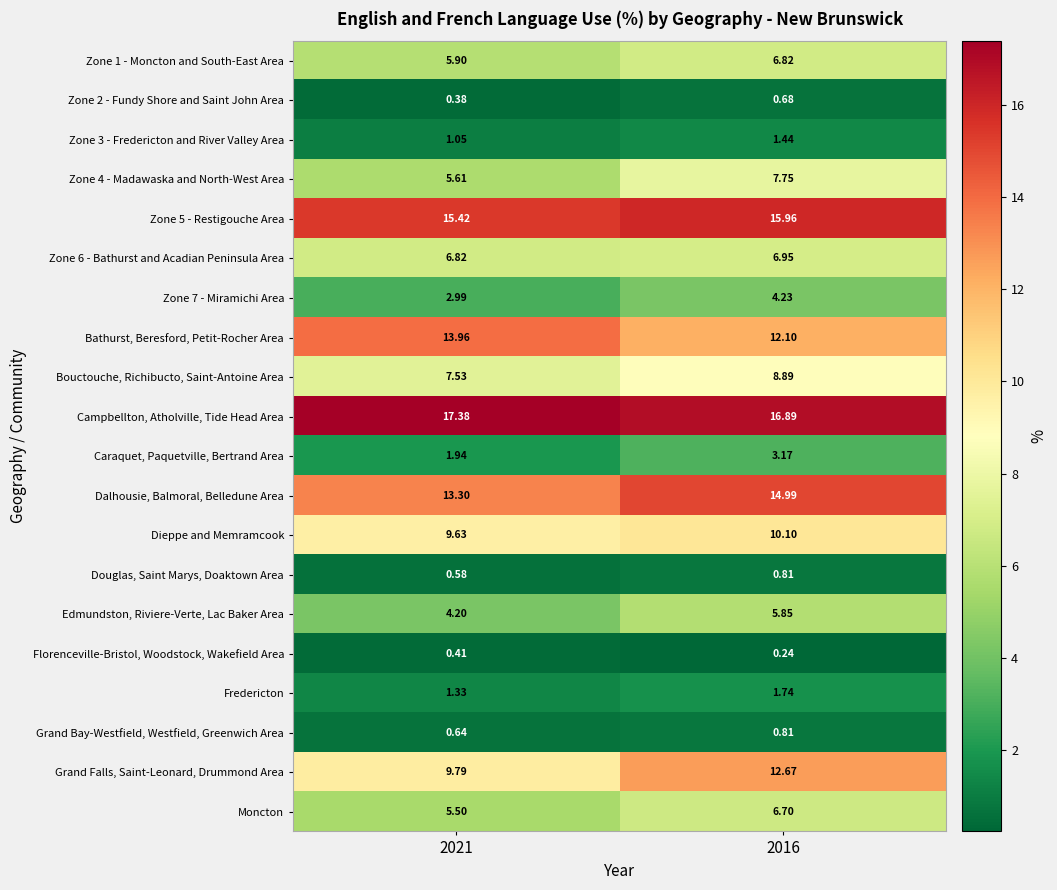

Which series has the widest spread of values?

Grand Falls, Saint-Leonard, Drummond Area